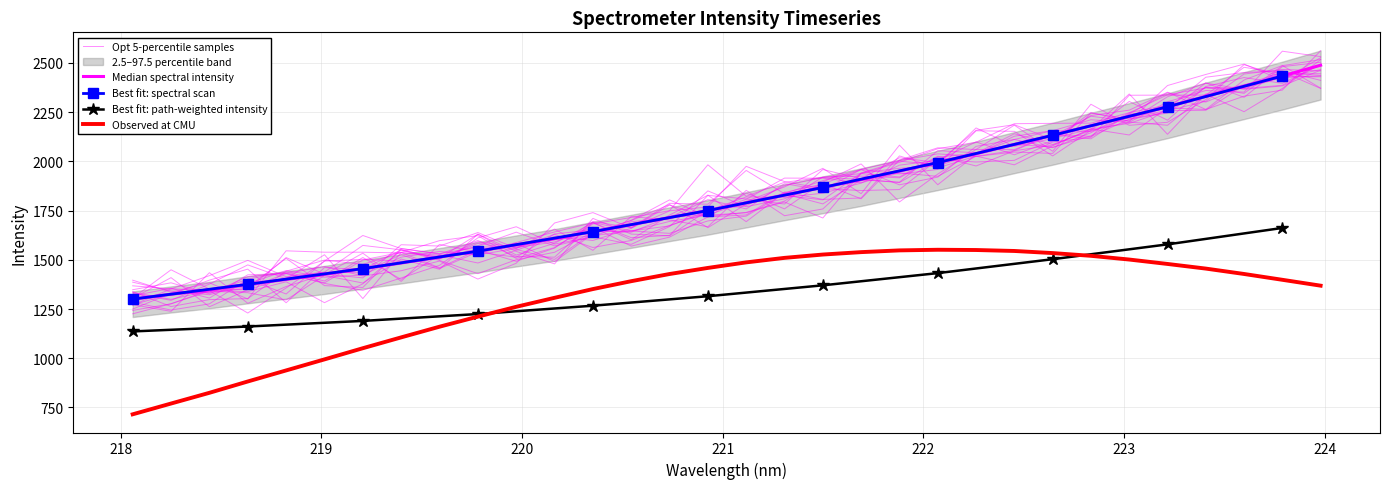

Does the chart have visible grid lines?

Yes